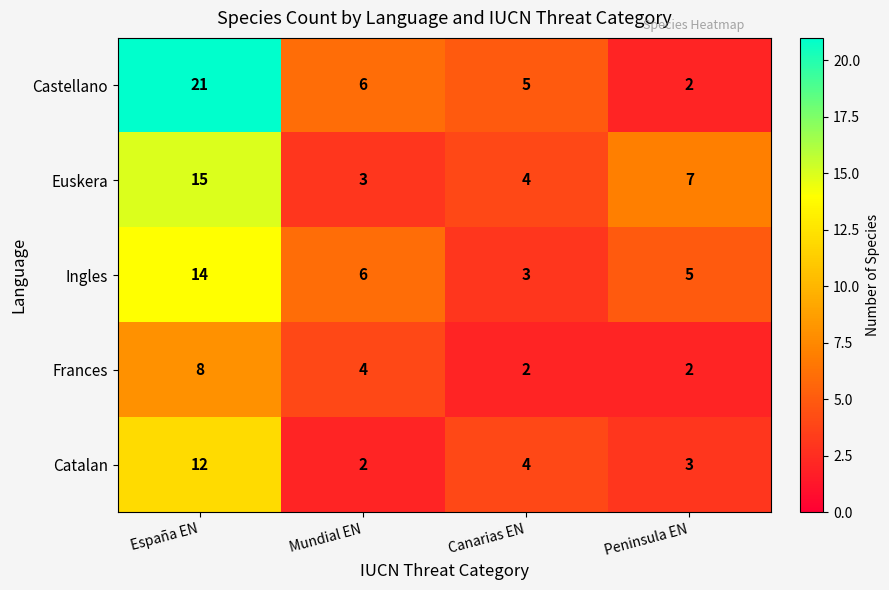

What is the sum of the Euskera values at España EN and Canarias EN?

19